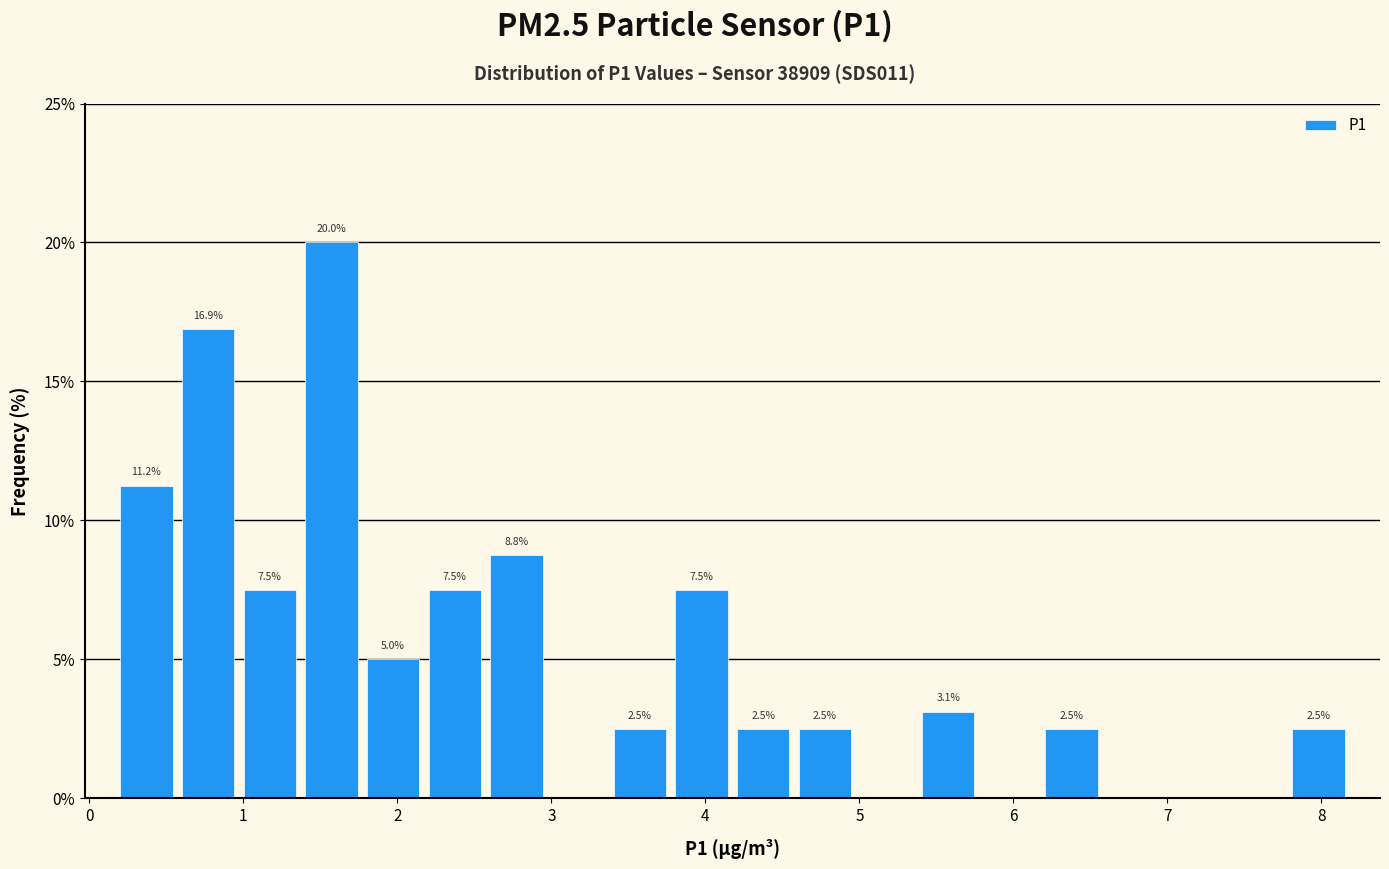

Which range on the x-axis has the tallest bar?

1.4 to 1.8